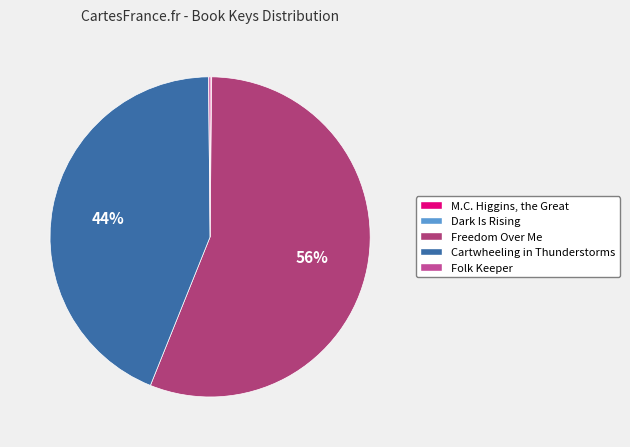

True or false: M.C. Higgins, the Great accounts for 0% of the total.

True